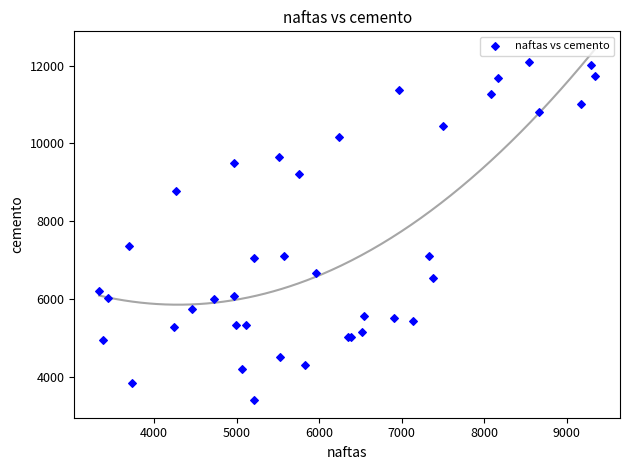

What Y value in the scatter plot is closest to 7749?

7374.5